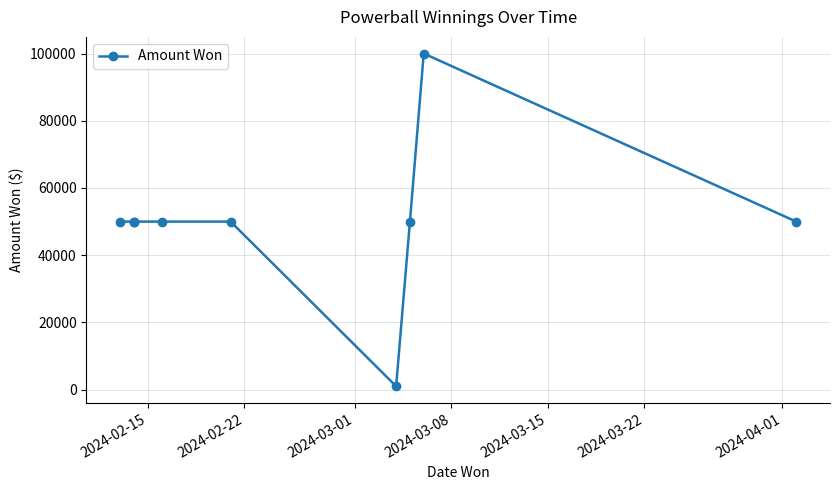

True or false: there are more than 0 points higher than both neighbors.

True